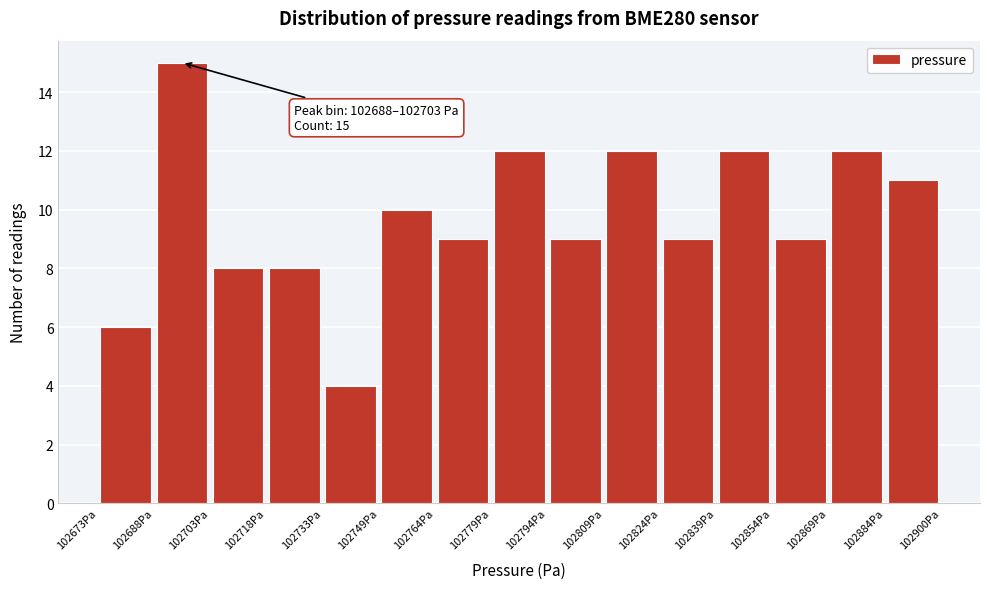

Which range on the x-axis has the tallest bar?

102688 to 102704